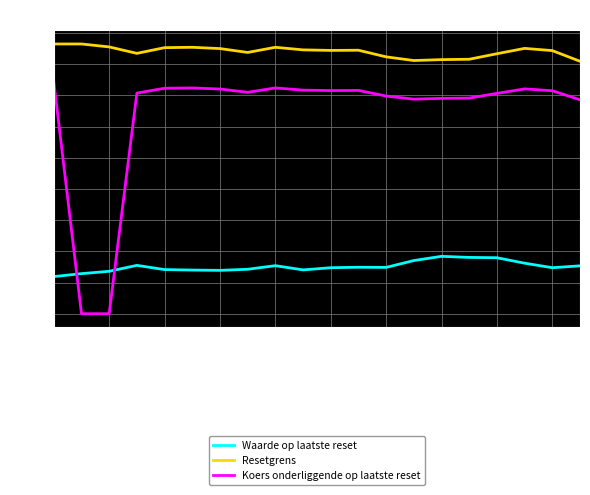

What is the maximum value shown in the chart?

17.3